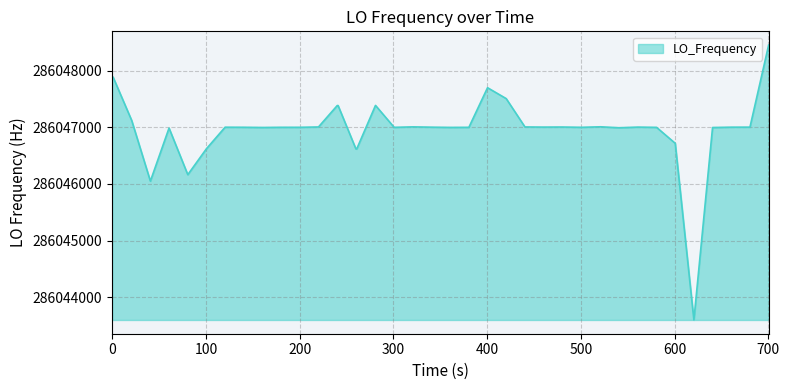

What is the smallest value displayed?

286043599.3